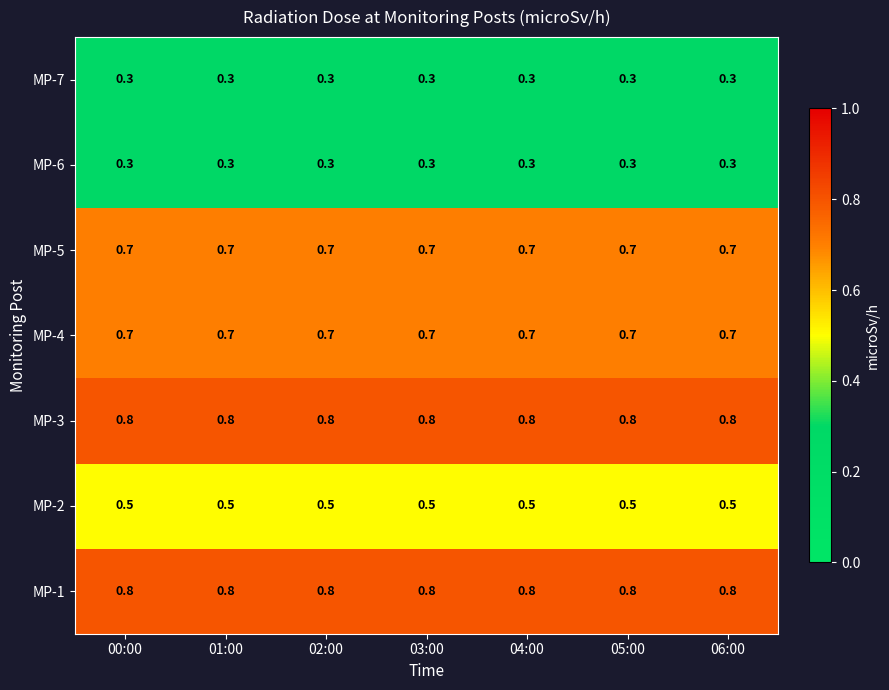

The MP-4 series shows 0.7 at 05:00. True or false?

True